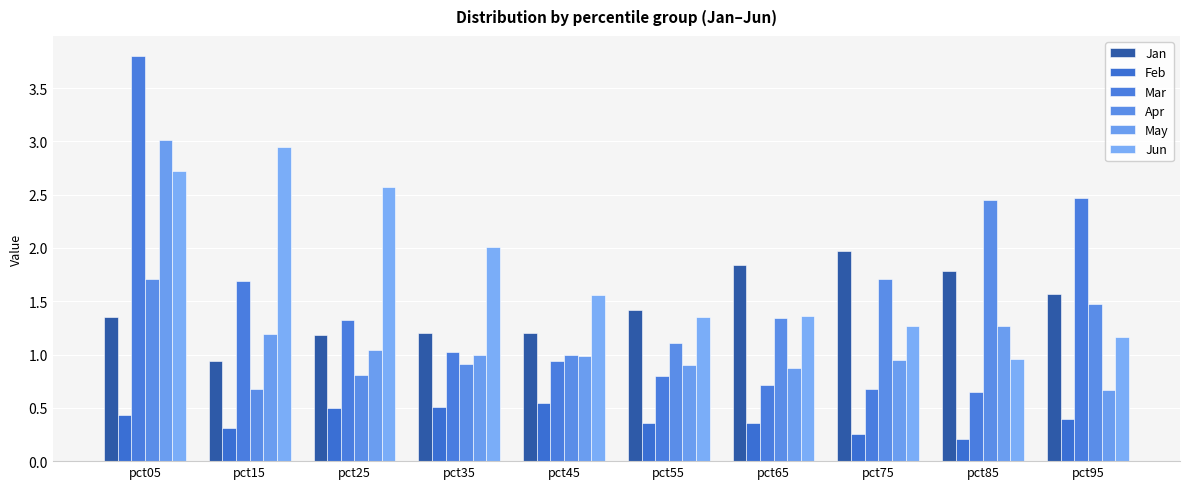

Where is Jan nearest to the value 1?

pct15